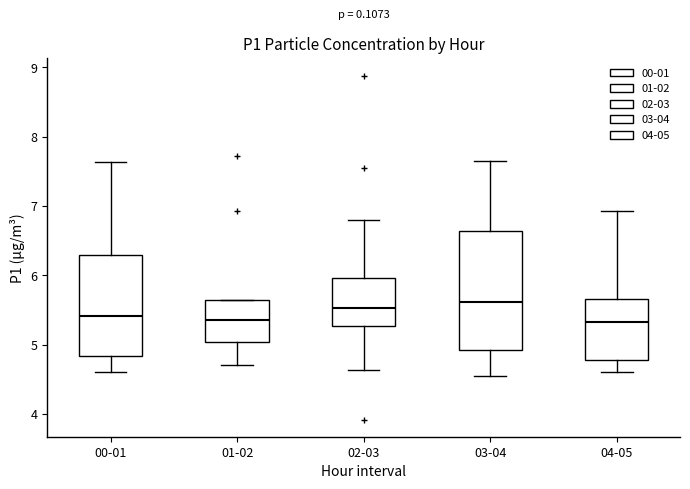

Where is the upper edge of the box for 01-02 on the y-axis? The values are not printed on the chart, so give them approximately, as read against the axis.

5.7